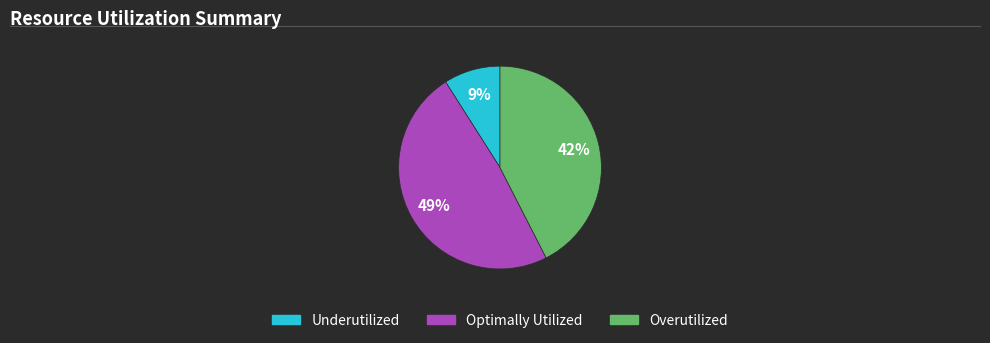

Is there any slice that represents more than half of the pie?

No